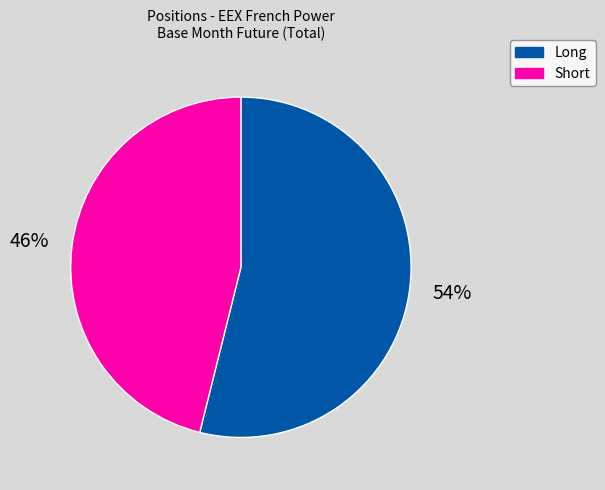

How many segments does this pie chart have?

2